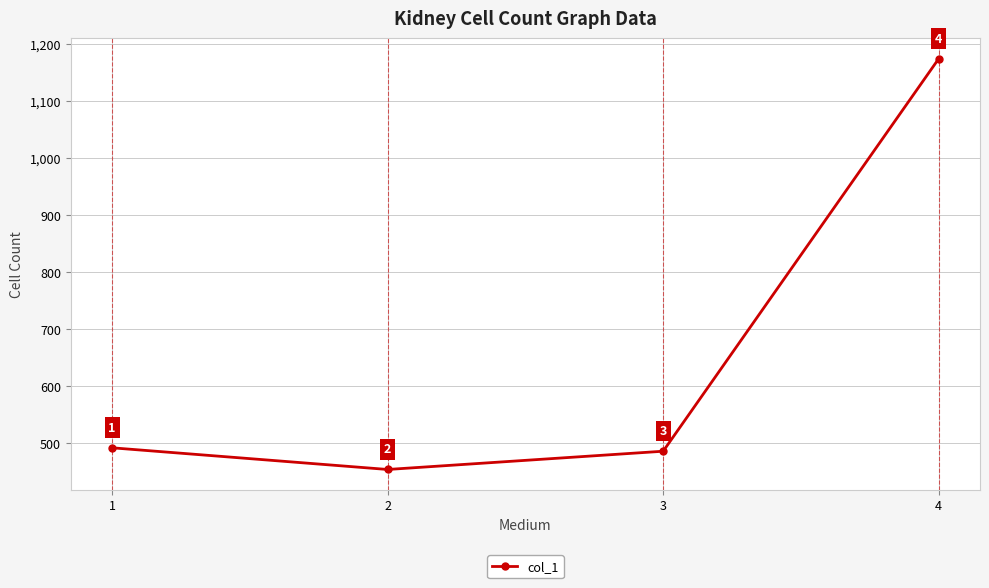

List the labels in order of value, smallest first.

2, 3, 1, 4